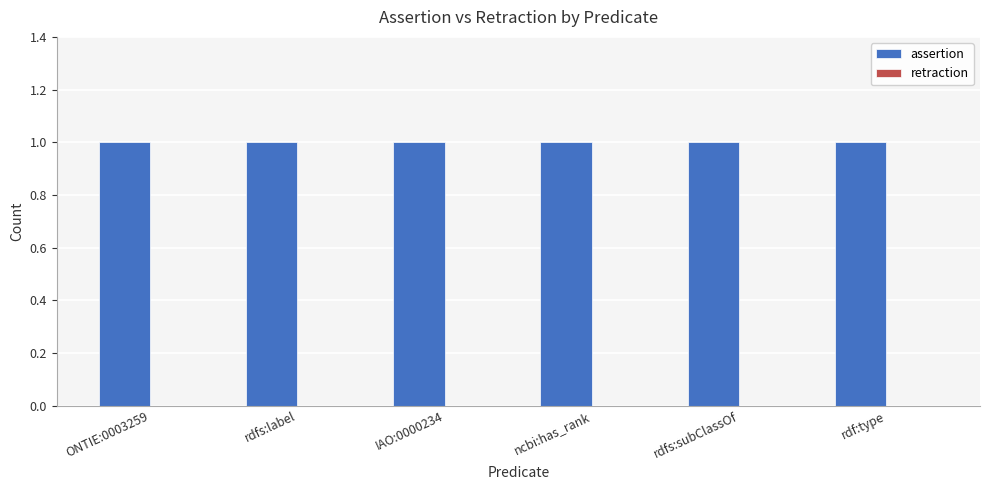

Reading right to left, list all the values displayed in this chart.

assertion: rdf:type=1	rdfs:subClassOf=1	ncbi:has_rank=1	IAO:0000234=1	rdfs:label=1	ONTIE:0003259=1
retraction: rdf:type=0	rdfs:subClassOf=0	ncbi:has_rank=0	IAO:0000234=0	rdfs:label=0	ONTIE:0003259=0